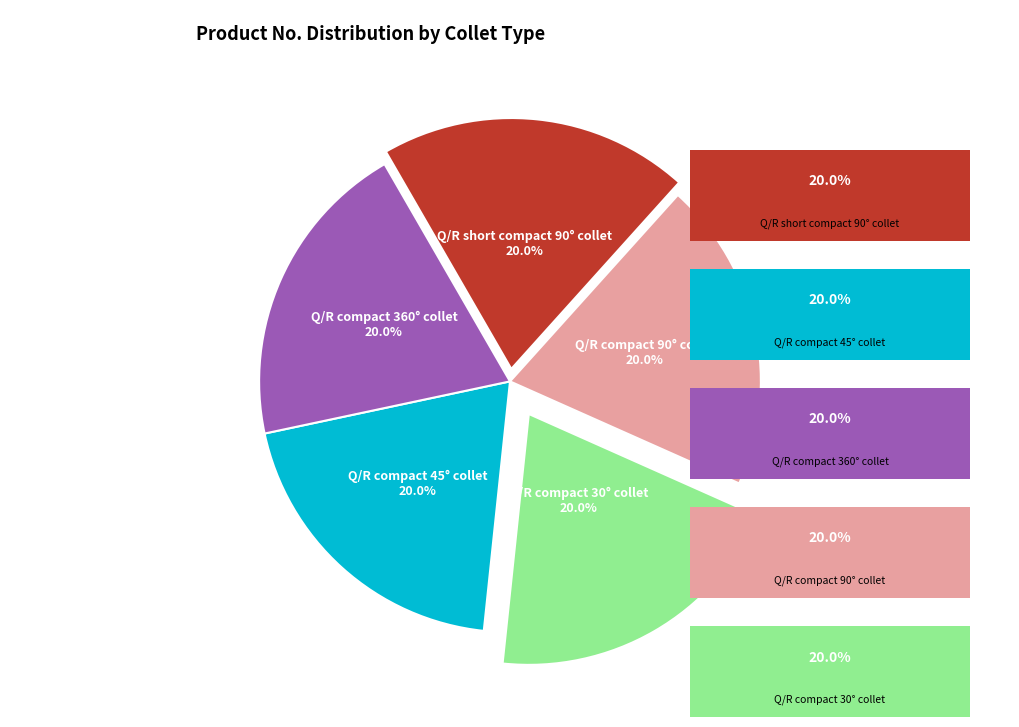

The Q/R compact 30° collet slice represents 12% of the pie. True or false?

False